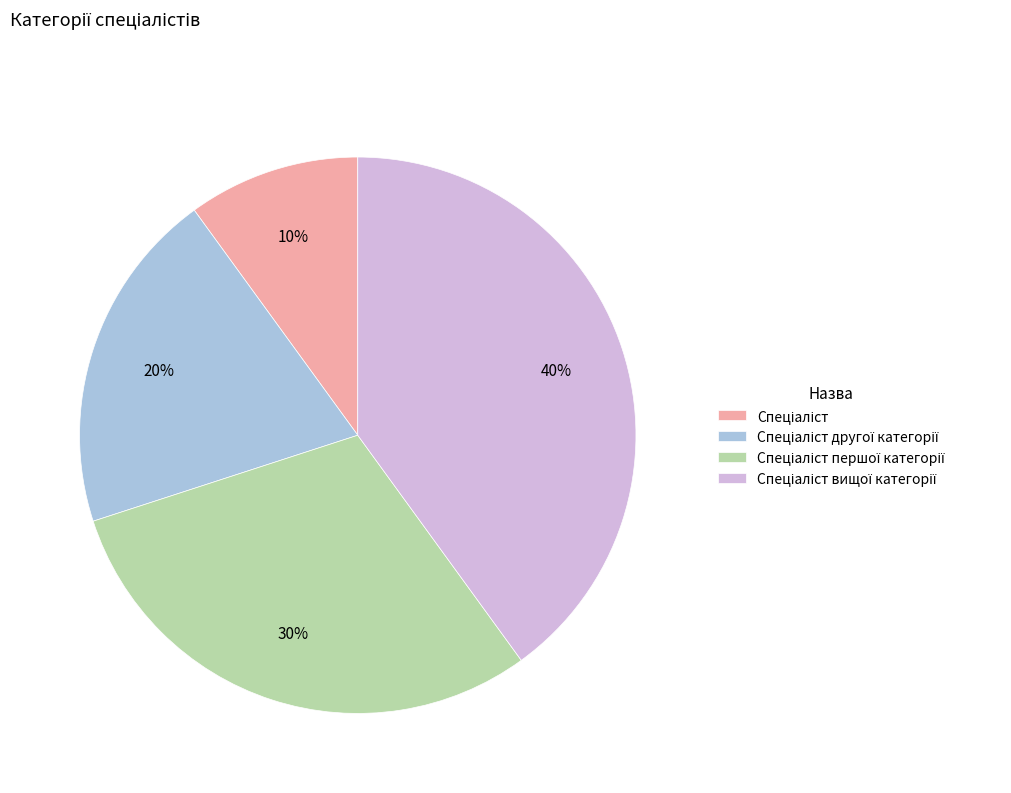

Does any single category account for the majority?

No